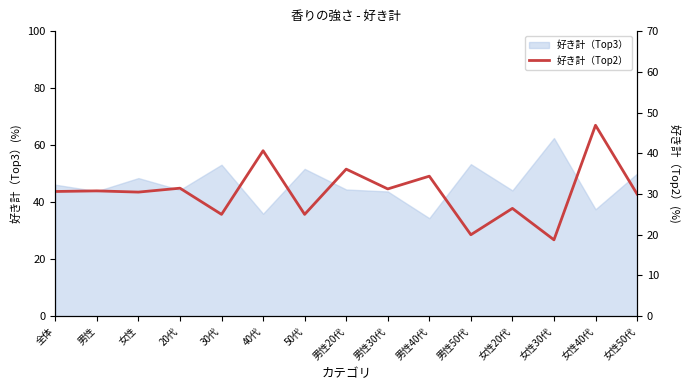

The 好き計（Top3） series shows 69.7 at 女性50代. True or false?

False